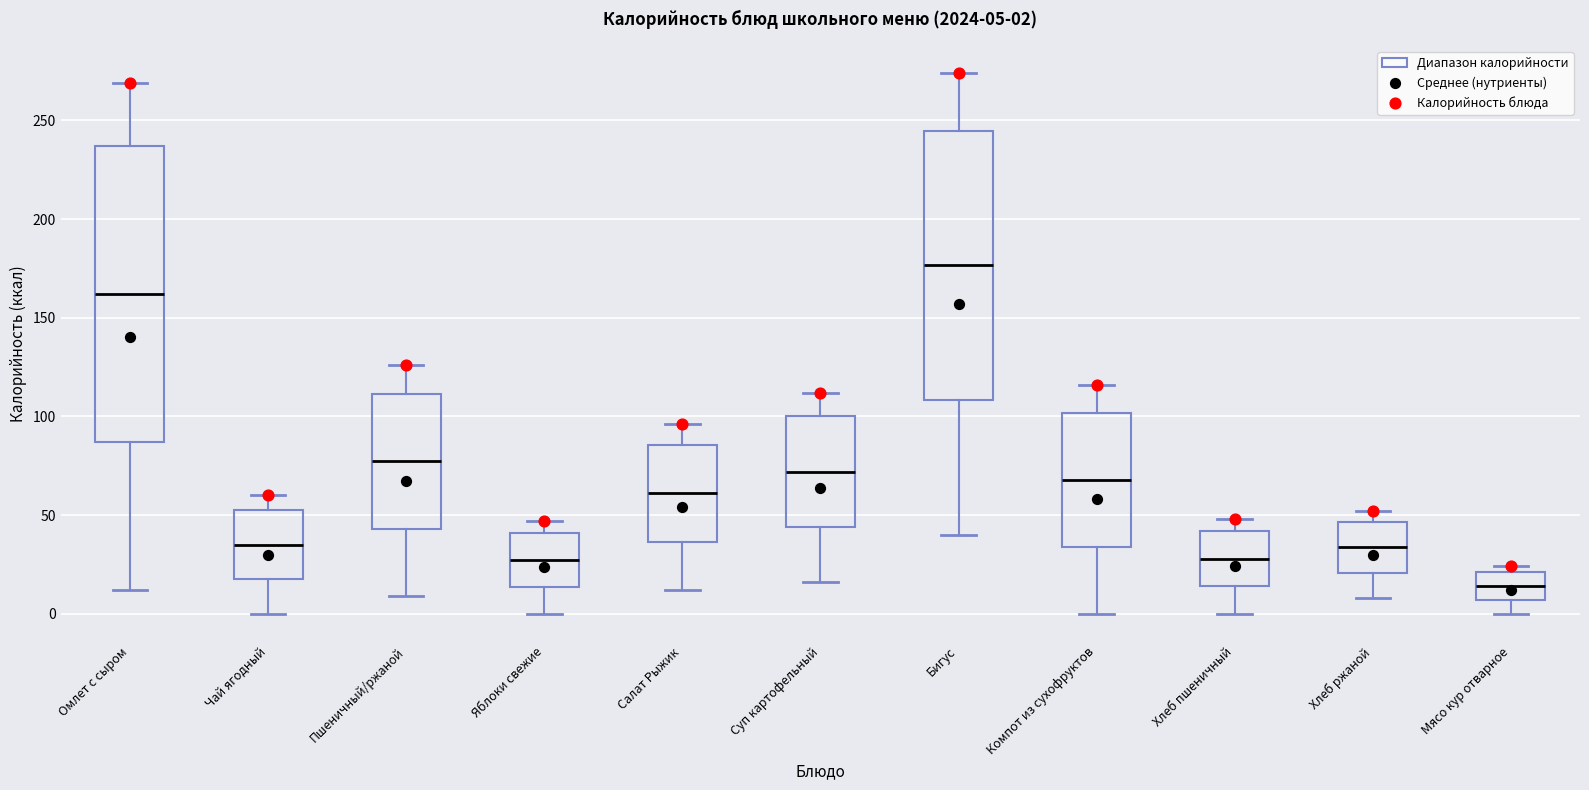

Which box is the tallest, from its lower edge to its upper edge?

Омлет с сыром